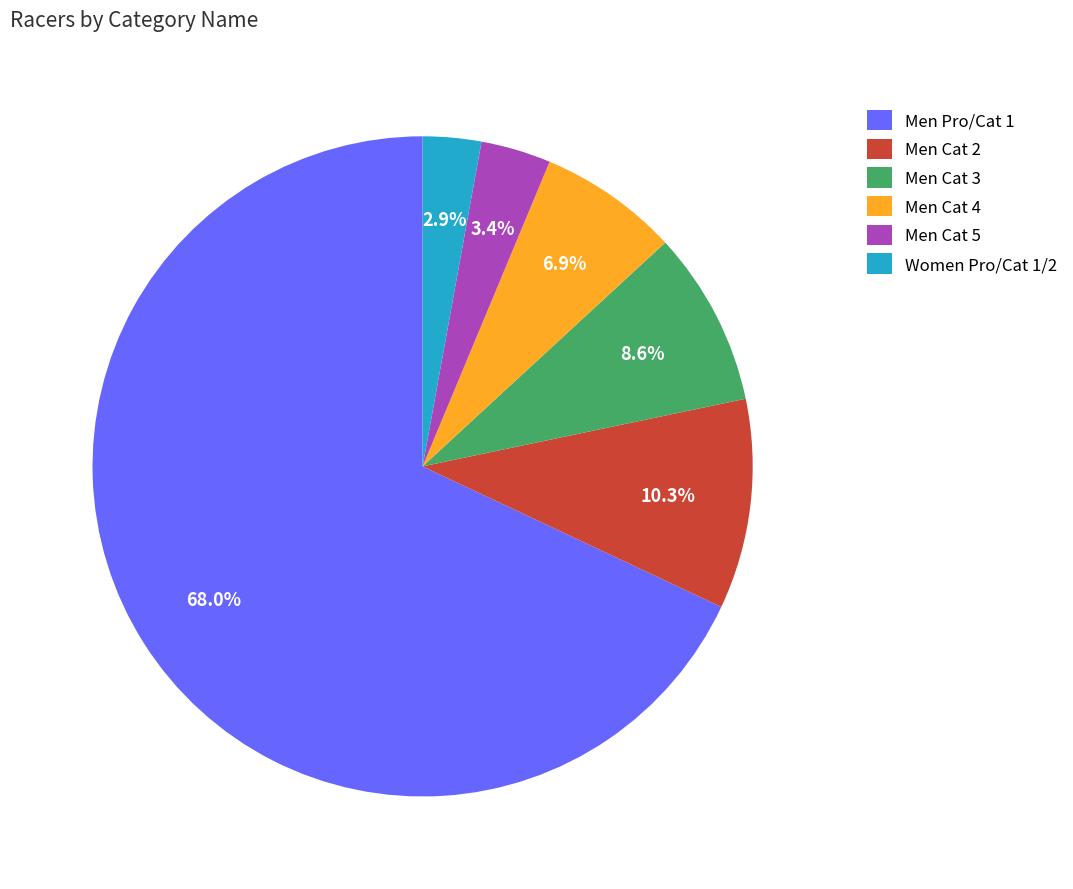

Is there any slice that represents more than half of the pie?

Yes